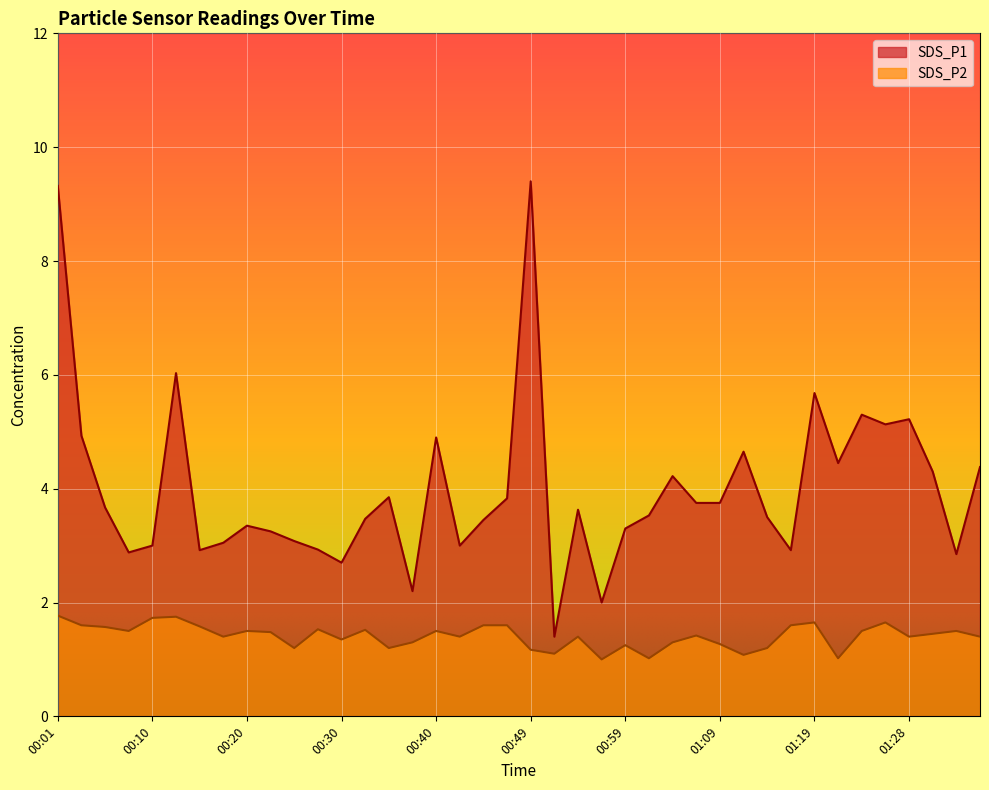

At which category does the chart reach its minimum across all series?

00:57